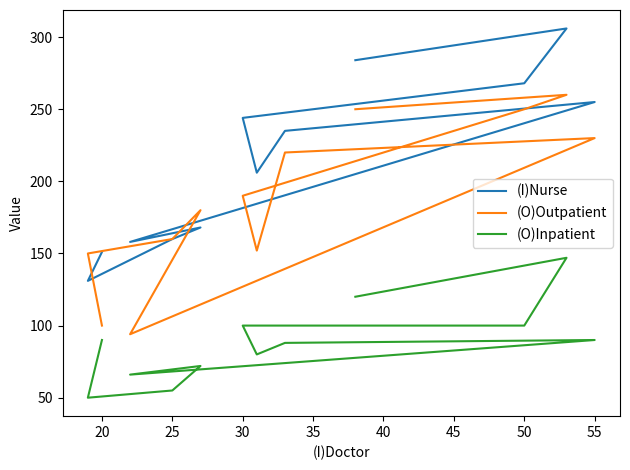

List the series in order of their peak value, highest first.

(I)Nurse, (O)Outpatient, (O)Inpatient